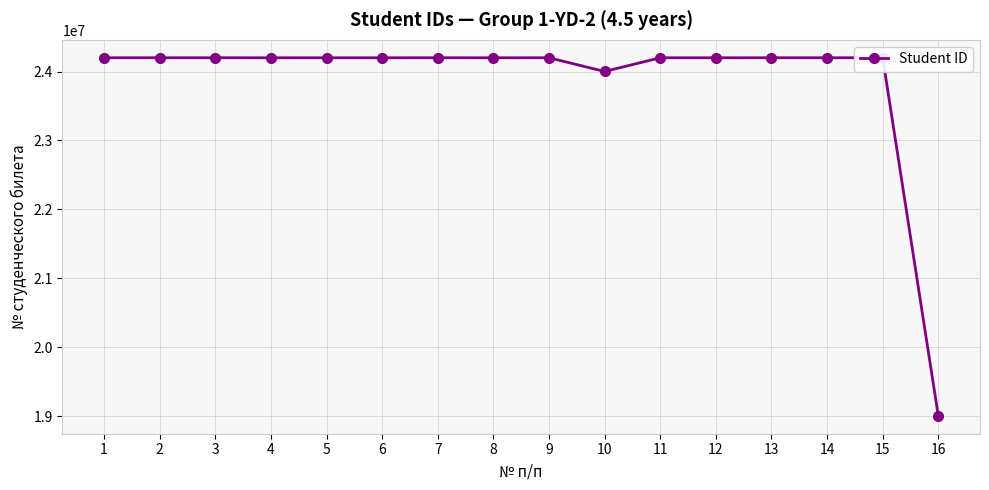

What is the average value?

23863242